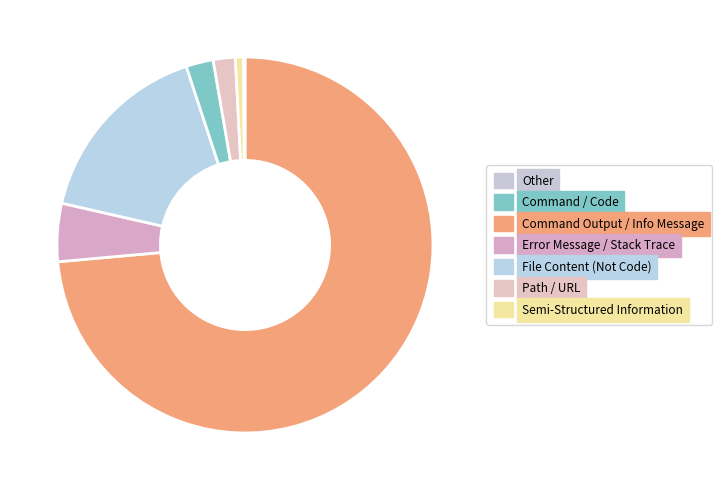

Count the number of slices in the pie.

7